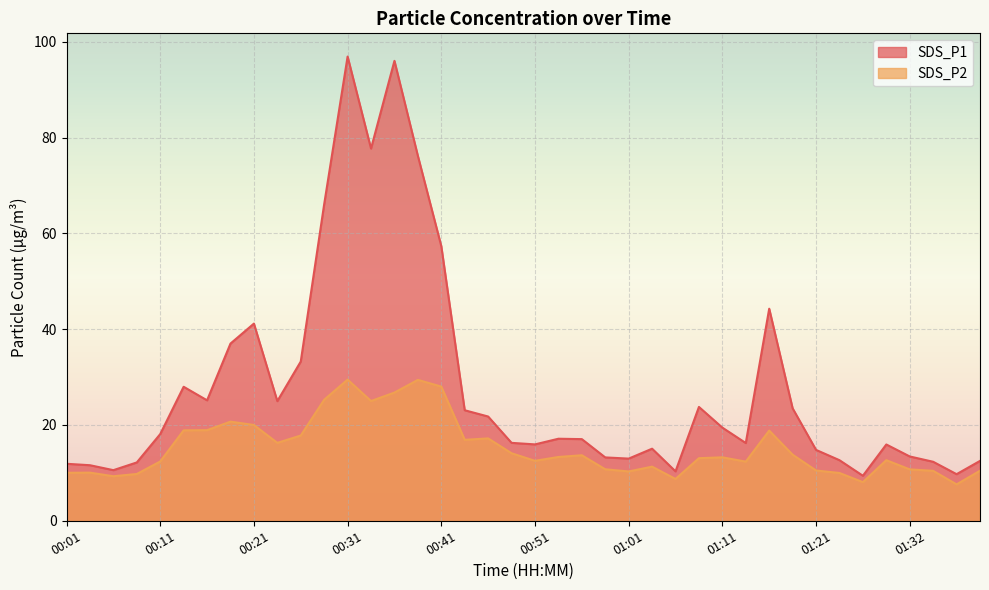

Between 00:04 and 01:38, which is larger?

00:04